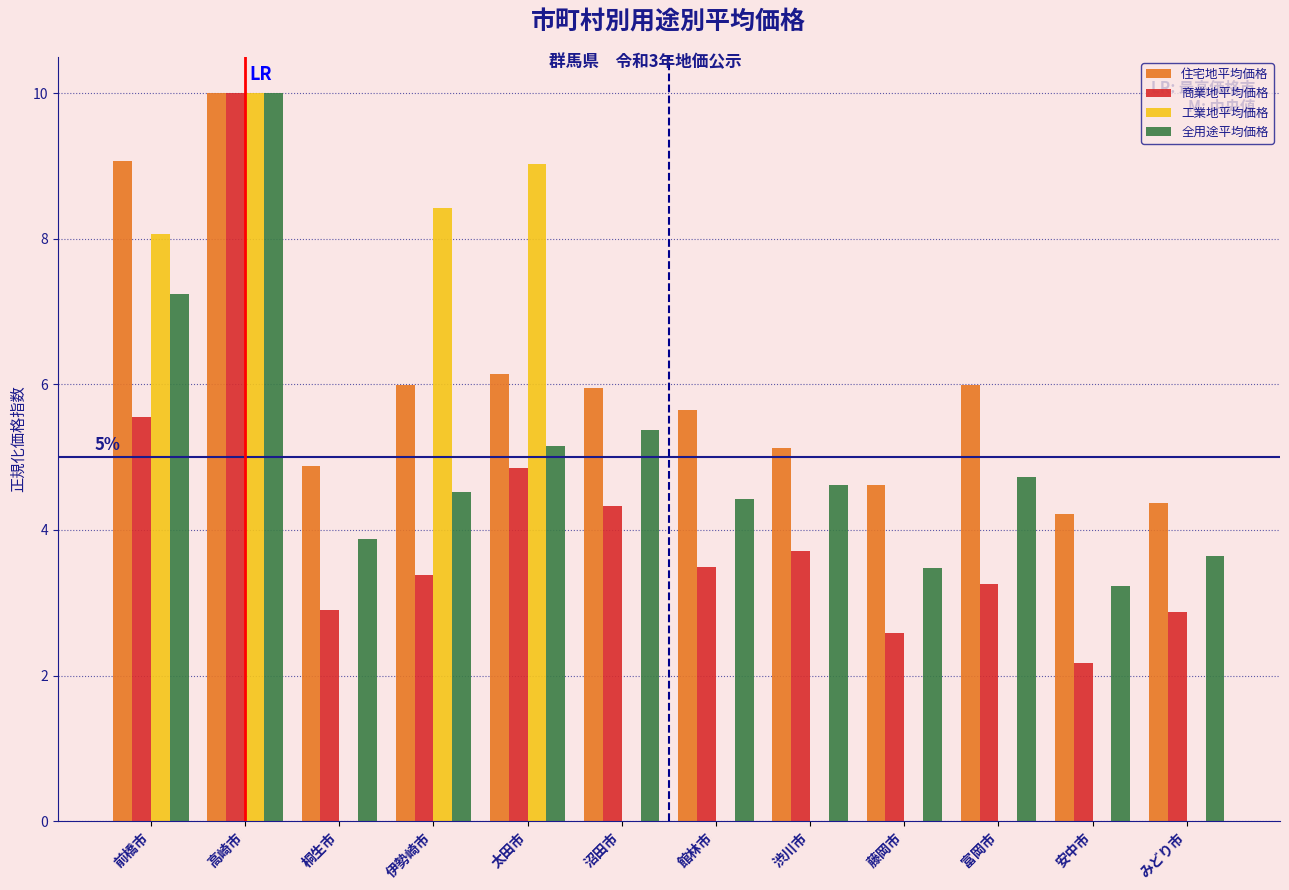

What is the total value across all series at 富岡市?

14.0